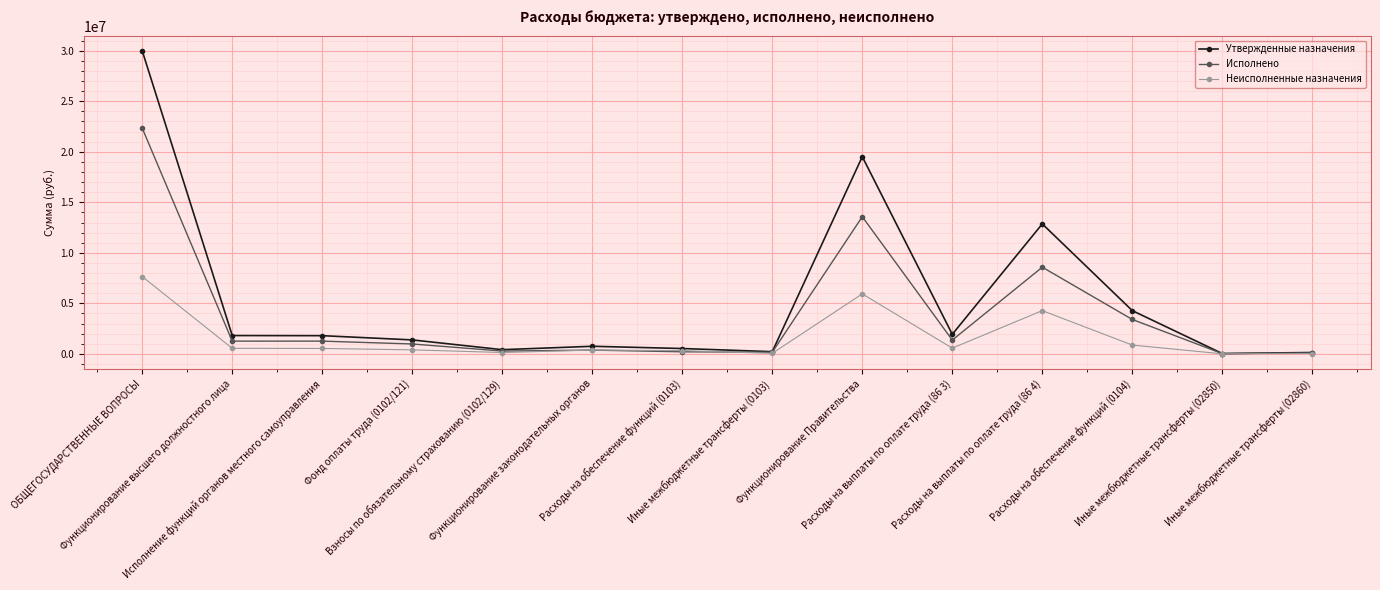

At Функционирование высшего должностного лица, list the series in order from largest to smallest.

Утвержденные назначения, Исполнено, Неисполненные назначения